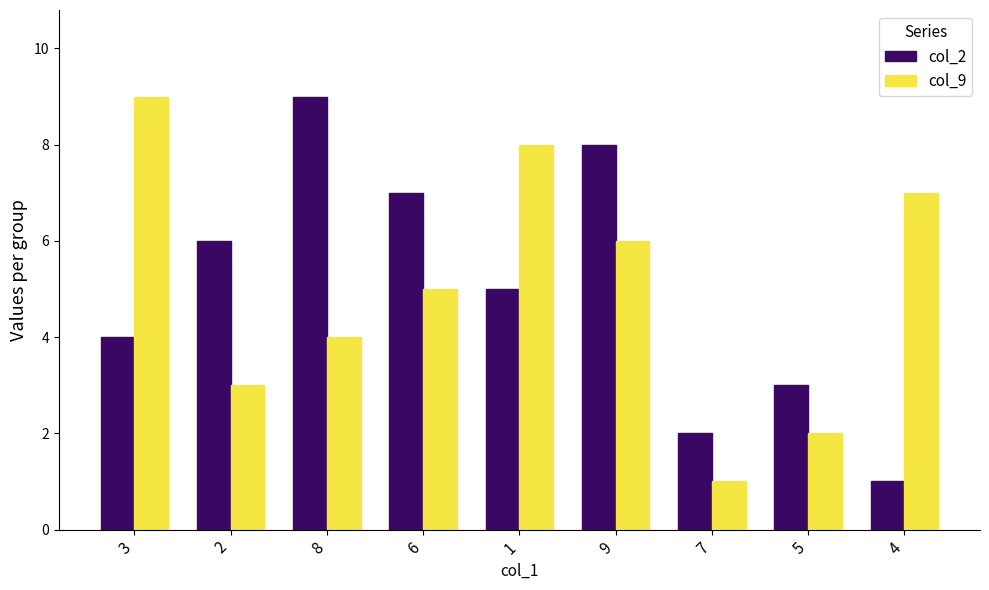

How many series are shown in this chart?

2